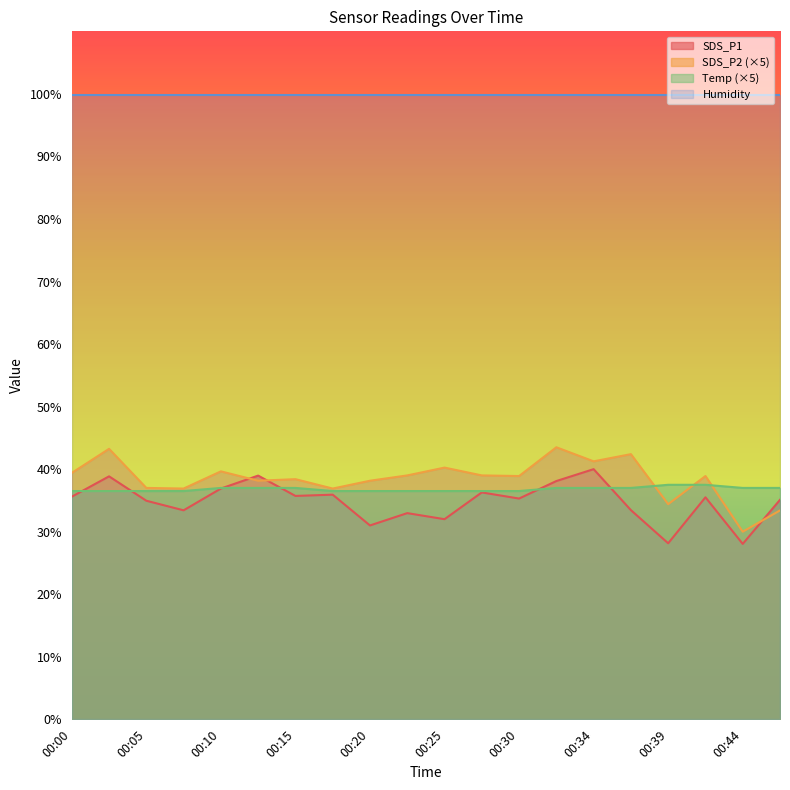

Where is the first local minimum for SDS_P1?

00:08